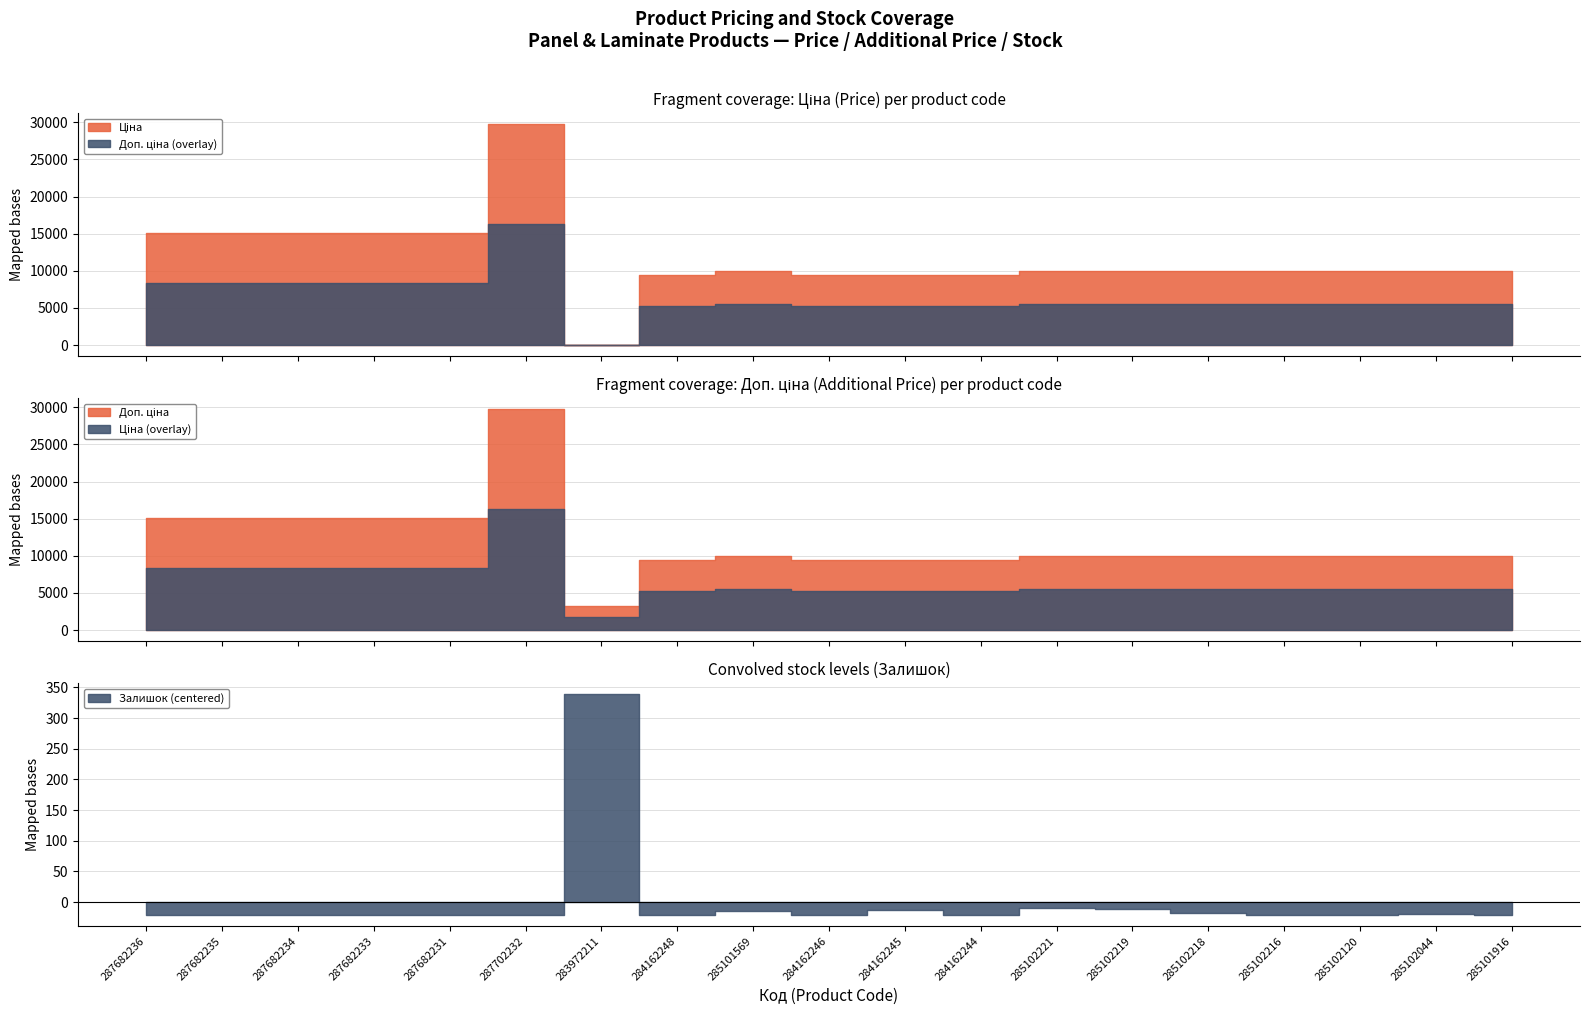

What is the sum of all Ціна values?

223099.5